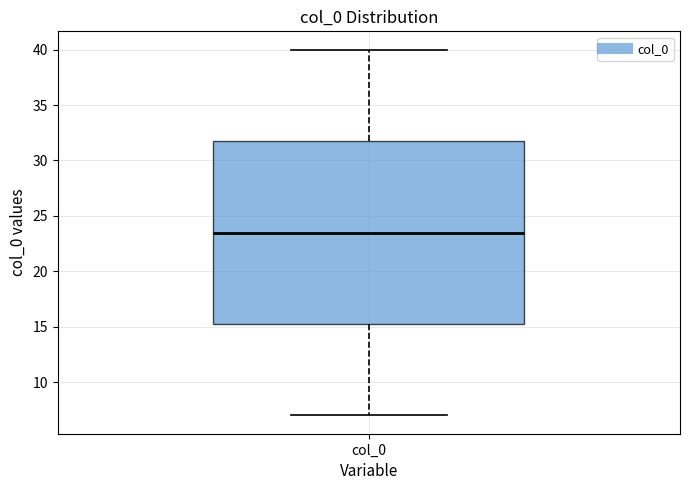

Read this box plot against the y-axis: the position of the median line, the range covered by the box, and the ends of both whiskers. The values are not printed on the chart, so give them approximately, as read against the axis.

median 23.5, box 15.5 to 32.0, whiskers 7.0 to 40.0